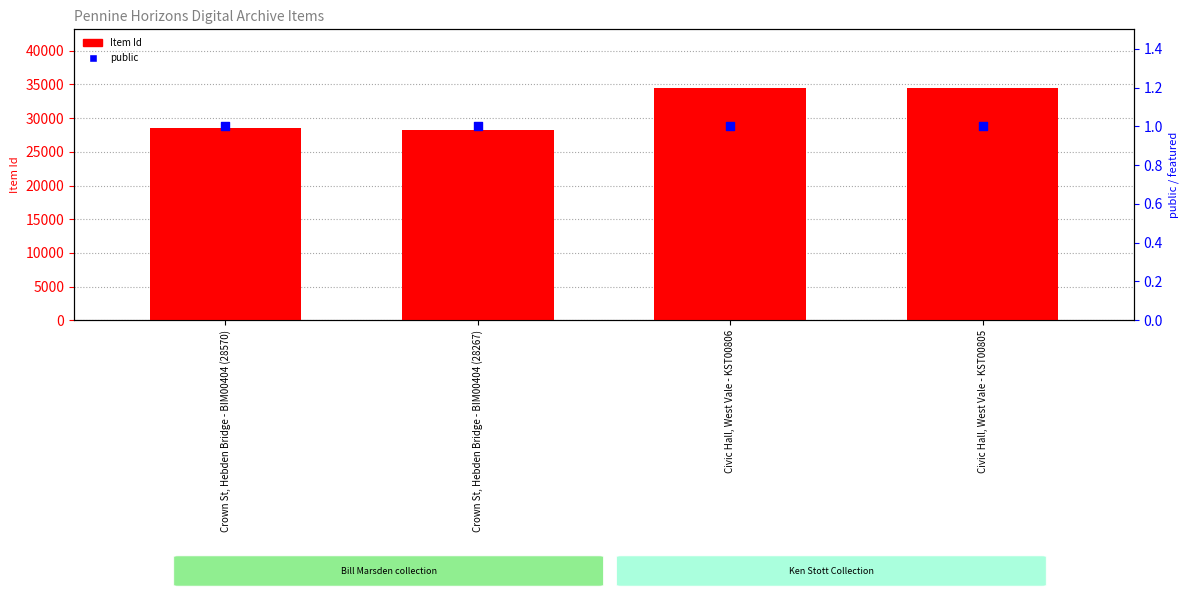

At which category is the sum across all series the highest?

Civic Hall, West Vale - KST00806